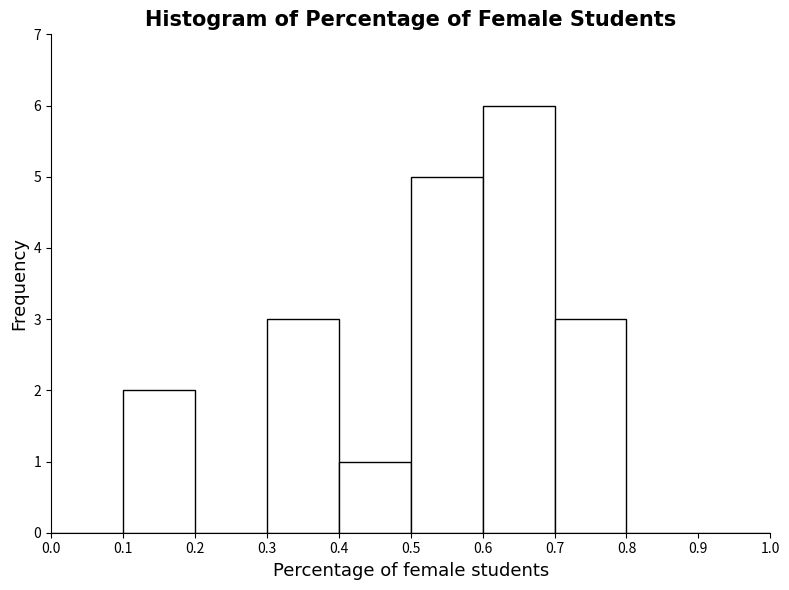

Reading left to right, list every bar in this chart as the range it spans on the x-axis followed by its height. The values are not printed on the chart, so give them approximately, as read against the axis.

0.0 to 0.1: 0
0.1 to 0.2: 2
0.2 to 0.3: 0
0.3 to 0.4: 3
0.4 to 0.5: 1
0.5 to 0.6: 5
0.6 to 0.7: 6
0.7 to 0.8: 3
0.8 to 0.9: 0
0.9 to 1.0: 0